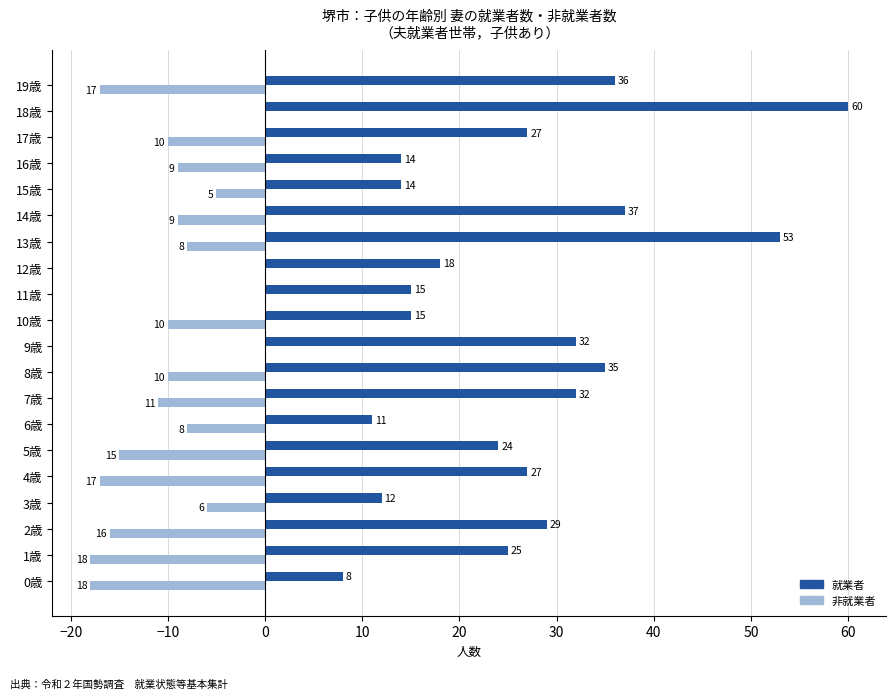

Which category has the highest value in the 就業者 series?

18歳